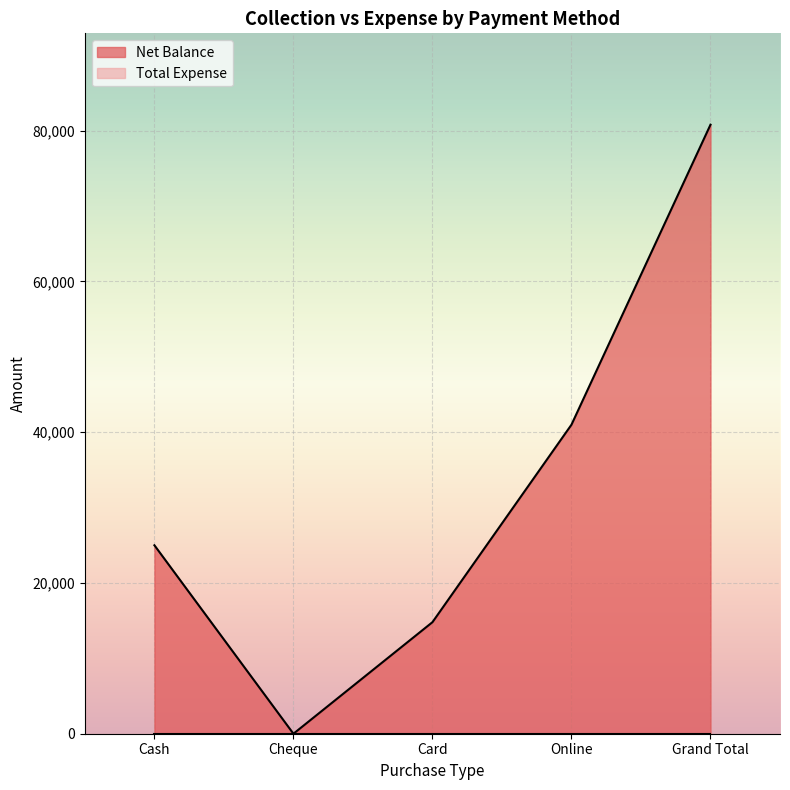

True or false: the data shows 10931 at Cash.

False